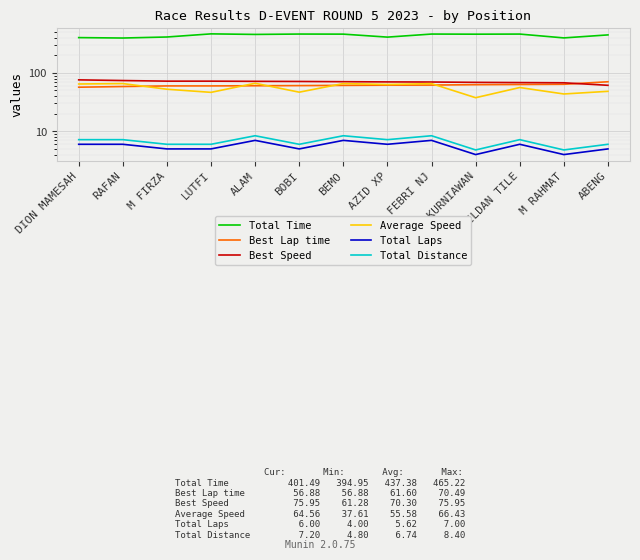

What is the value of the Total Laps point at the 9th from the left?

7.0